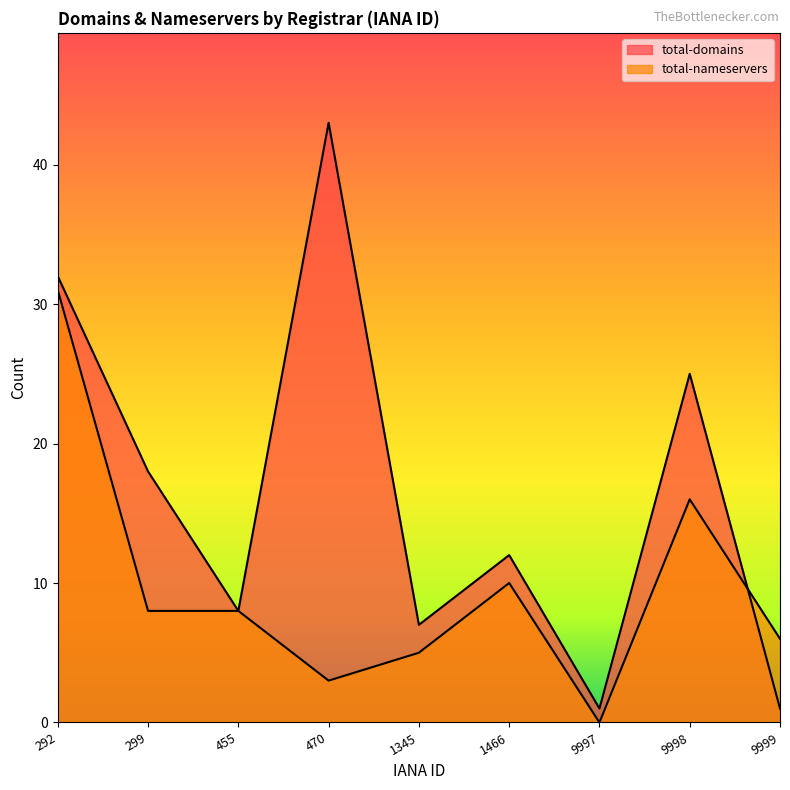

Rank the series at 1345 from highest to lowest value.

total-domains, total-nameservers